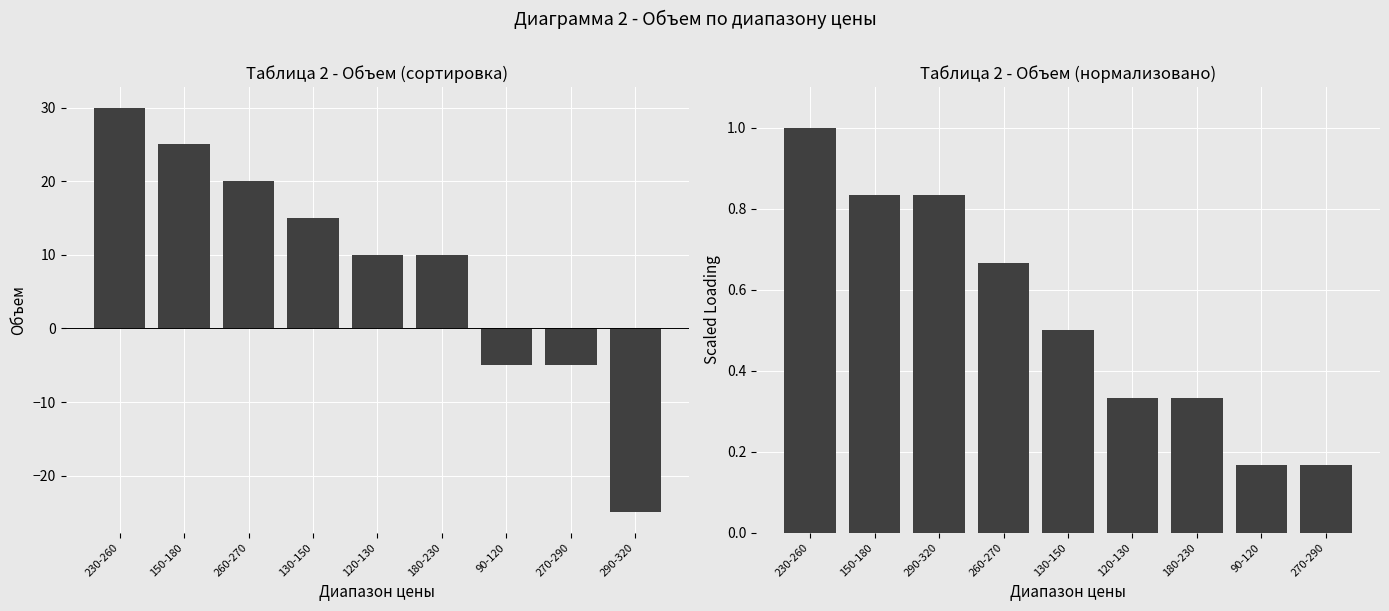

Between 270-290 and 130-150, which is larger?

130-150